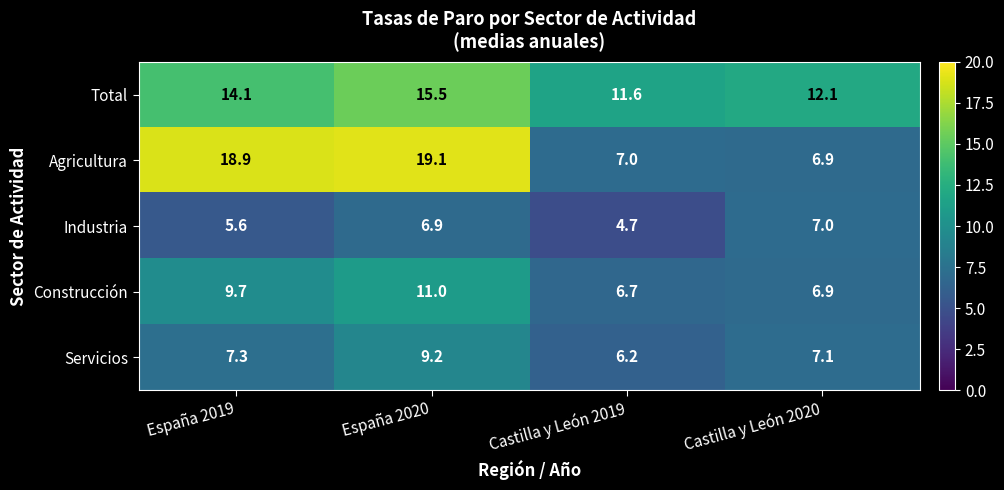

What is the sum of all Total values?

53.3